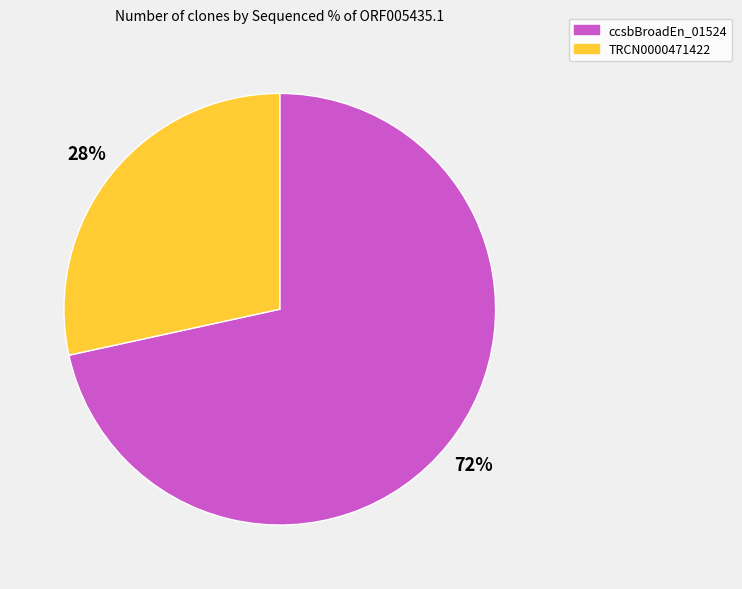

Is there a majority slice in this chart?

Yes